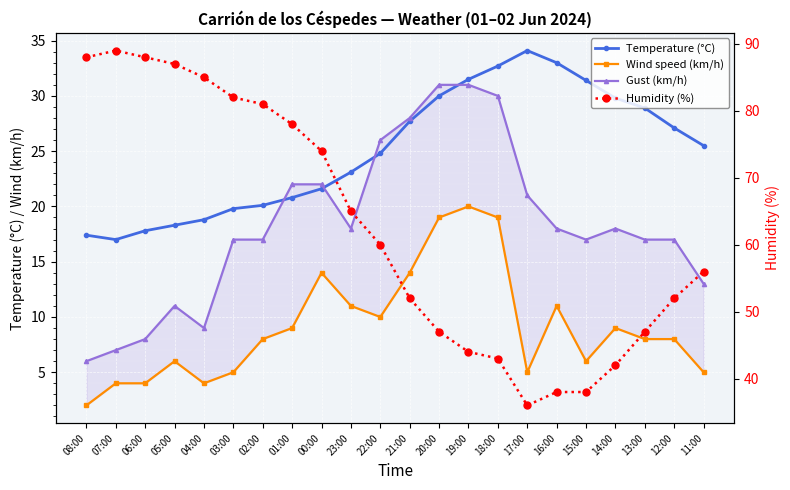

Where is Temperature (°C) nearest to the value 25?

22:00